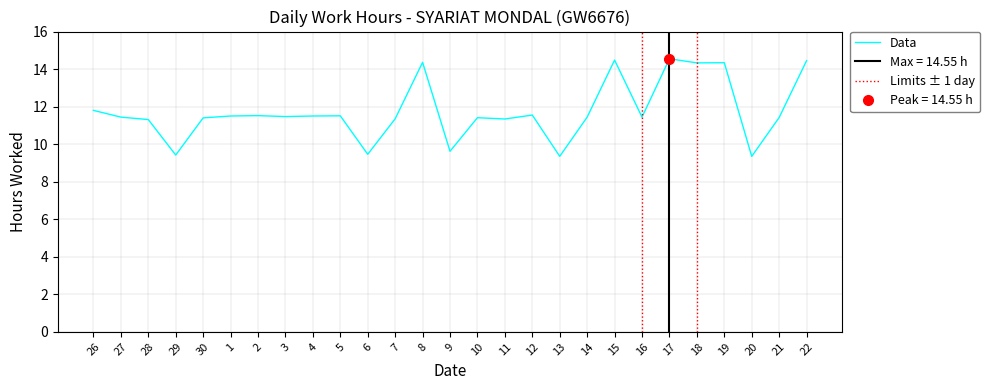

What is the difference between the maximum and second lowest values?

5.2